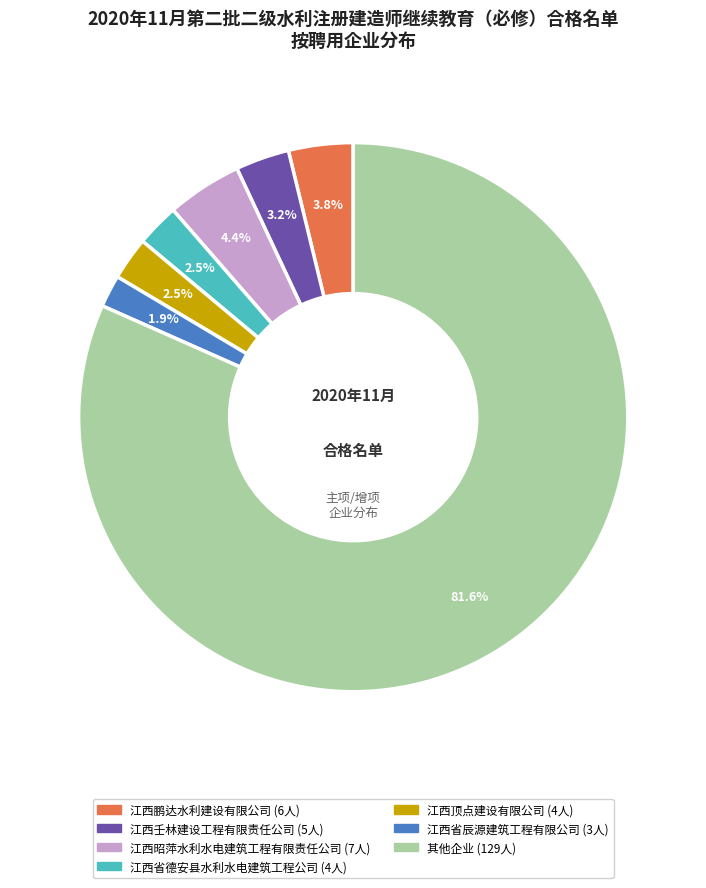

Is there any slice that represents more than half of the pie?

Yes